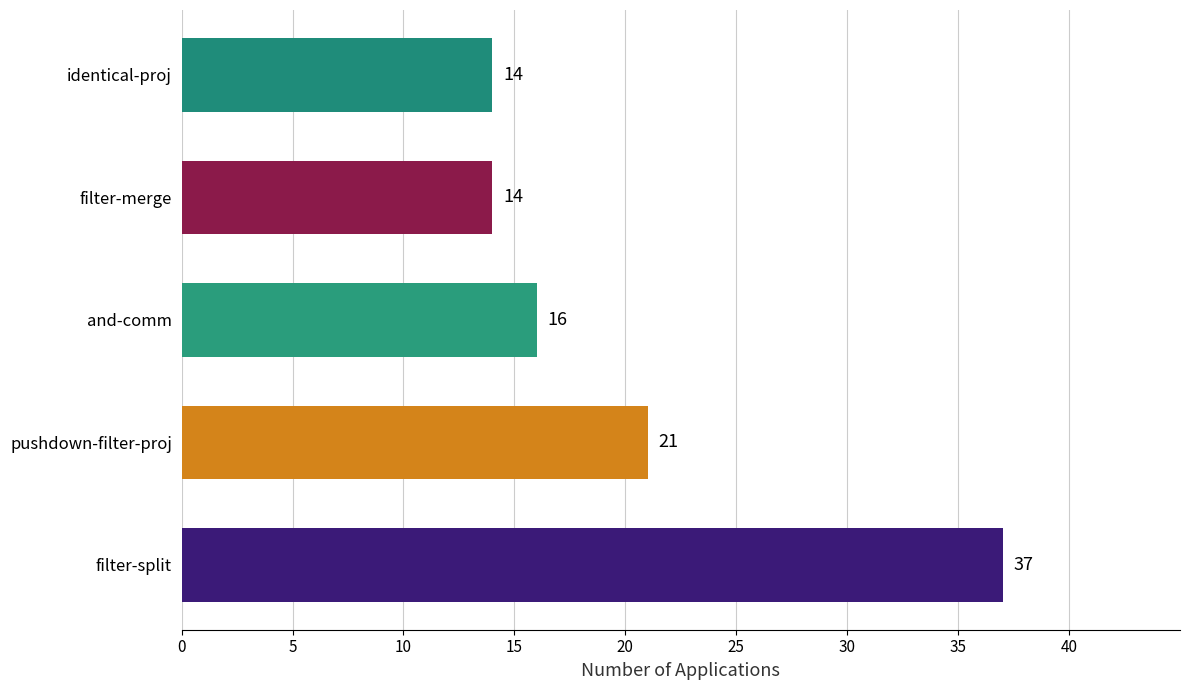

How many distinct data groups are displayed?

1